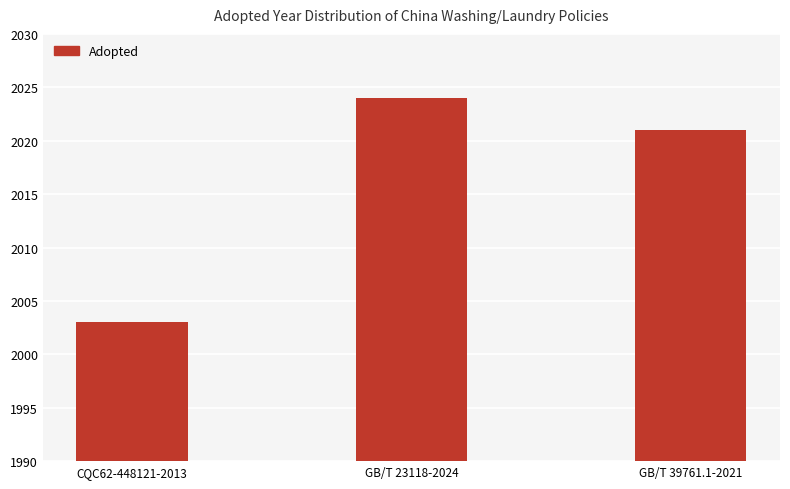

What is the minimum value shown in the chart?

2003